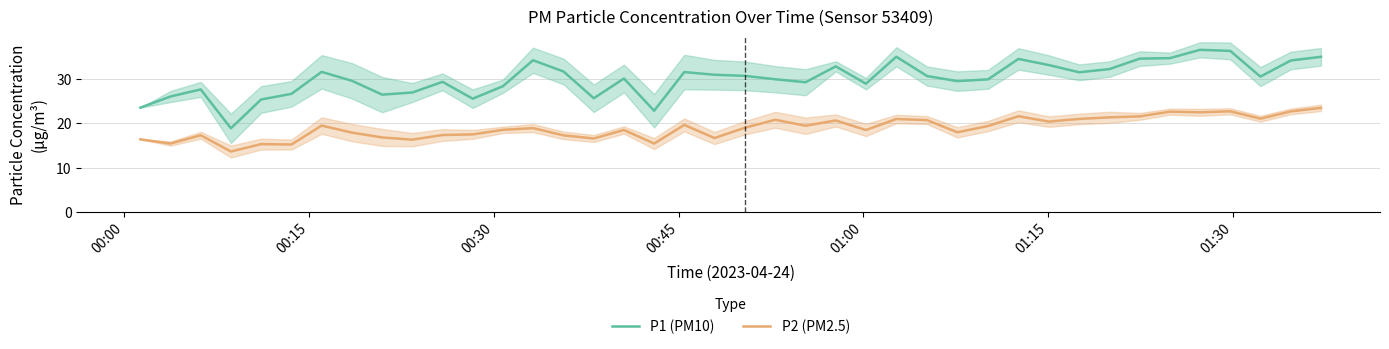

Is this an area chart (filled region under the line)?

No